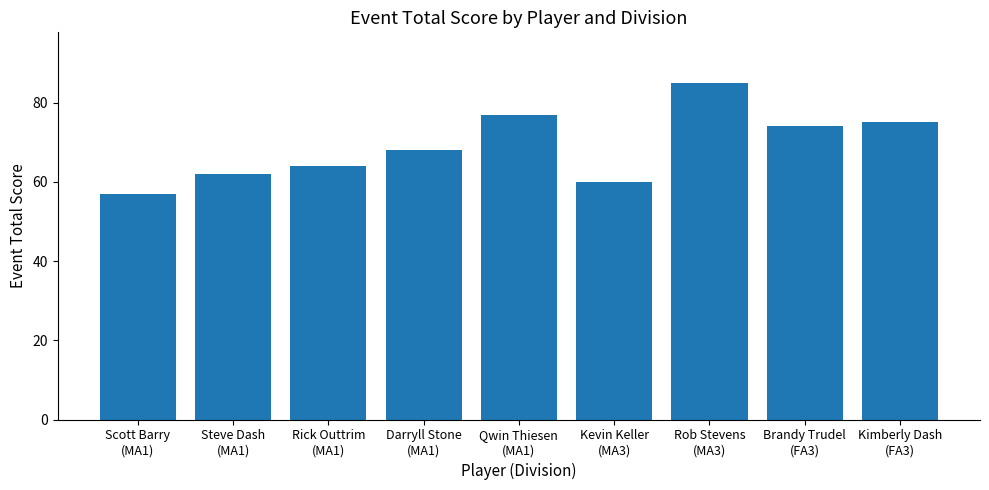

Read the value at Qwin Thiesen
(MA1).

77